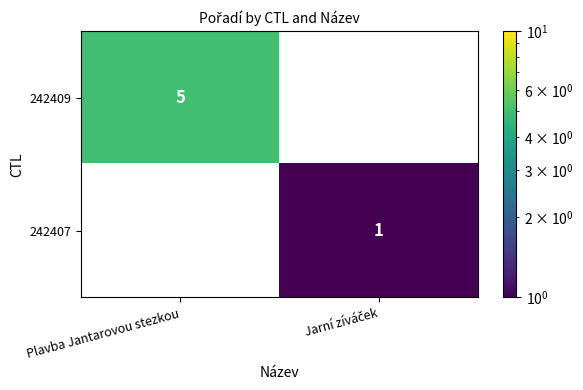

True or false: 242409 has a value of 5 at Plavba Jantarovou stezkou.

True